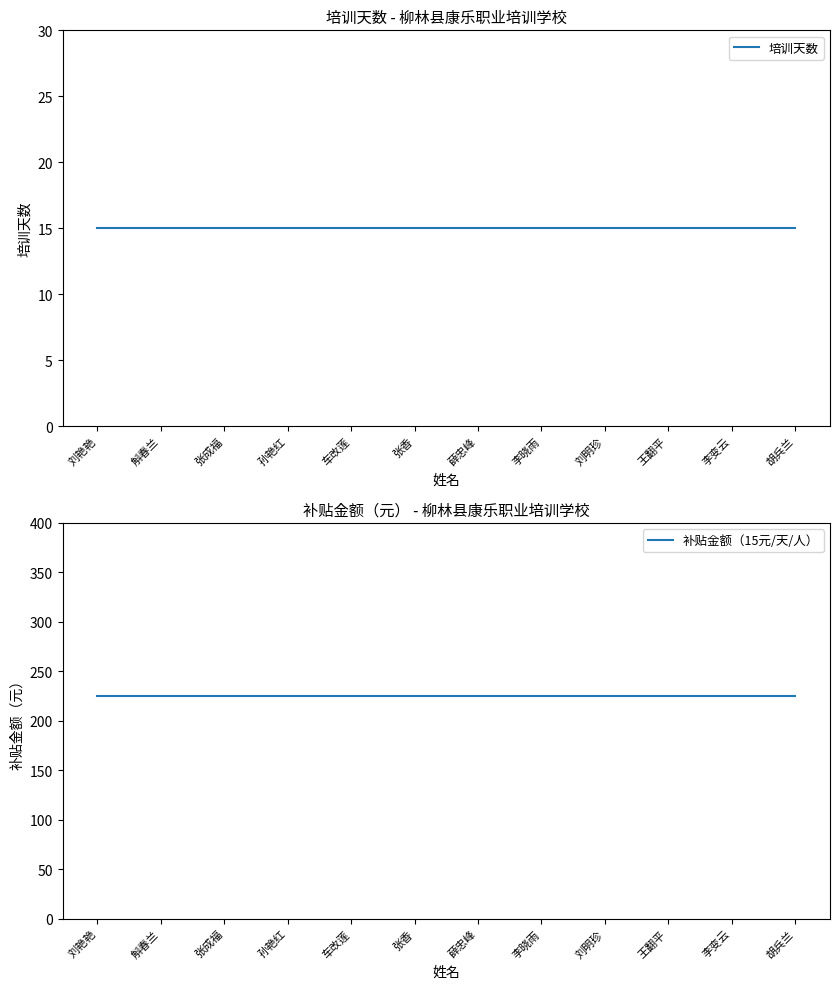

What is the sum of all 培训天数 values?

180